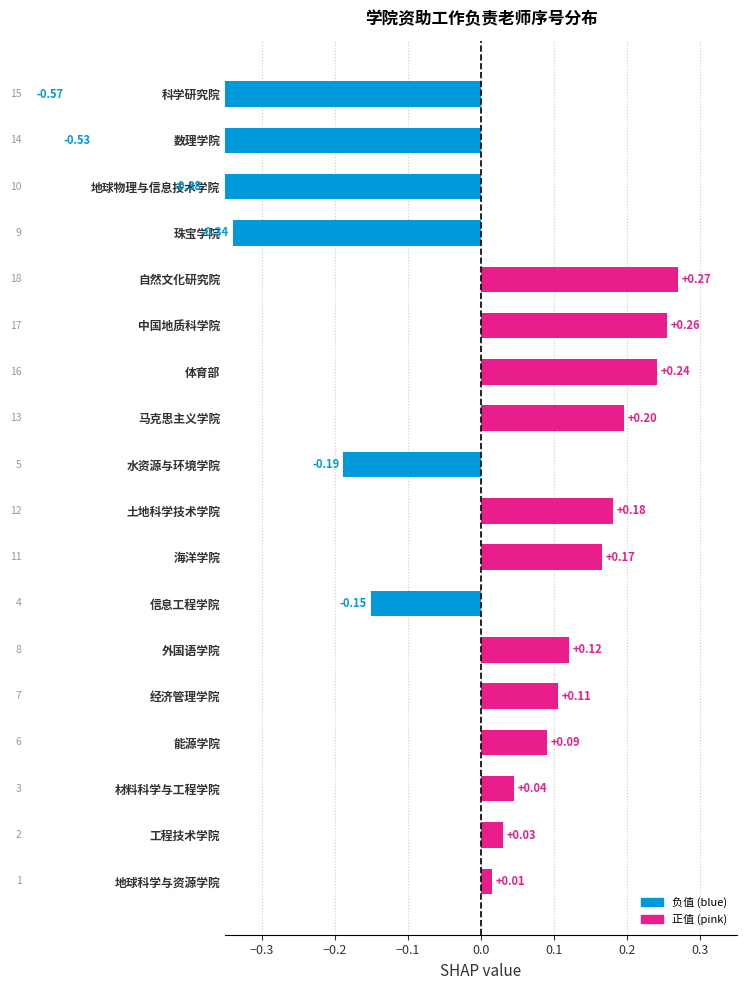

Reading right to left, transcribe all the data shown in this chart.

-0.6	-0.5	-0.4	-0.3	0.3	0.3	0.2	0.2	-0.2	0.2	0.2	-0.2	0.1	0.1	0.1	0.0	0.0	0.0